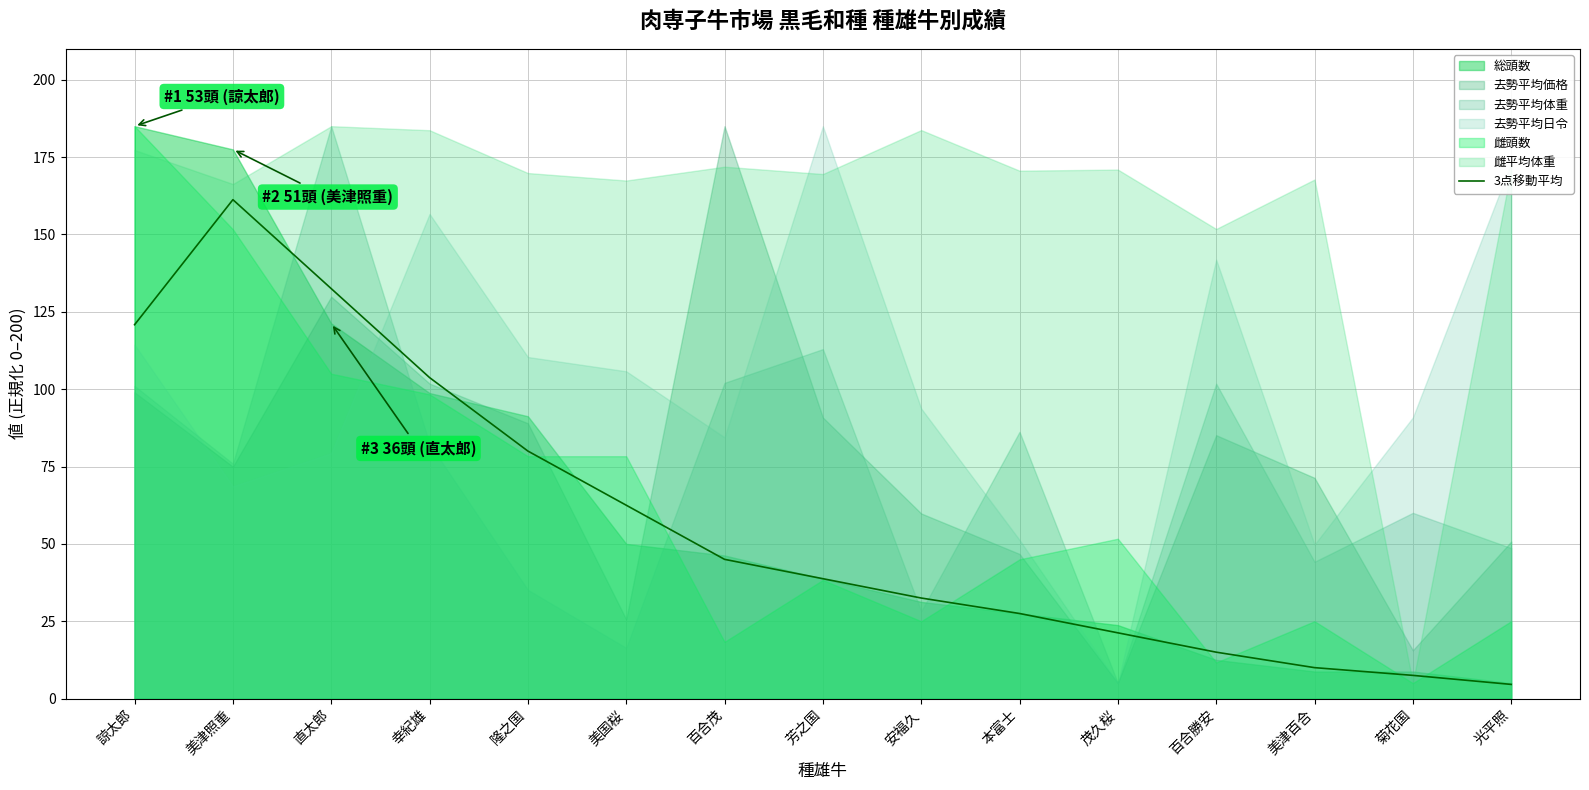

What is the sum of all values?

862.9